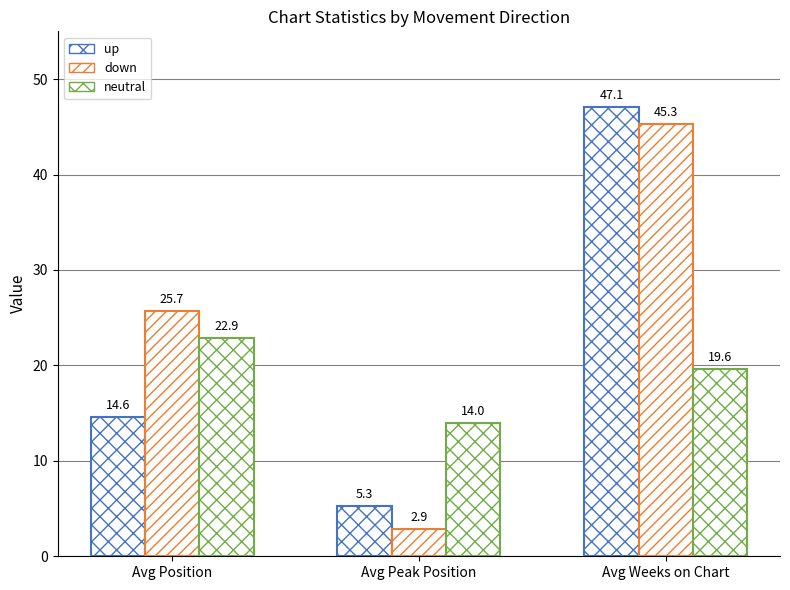

How many groups of bars are there?

3